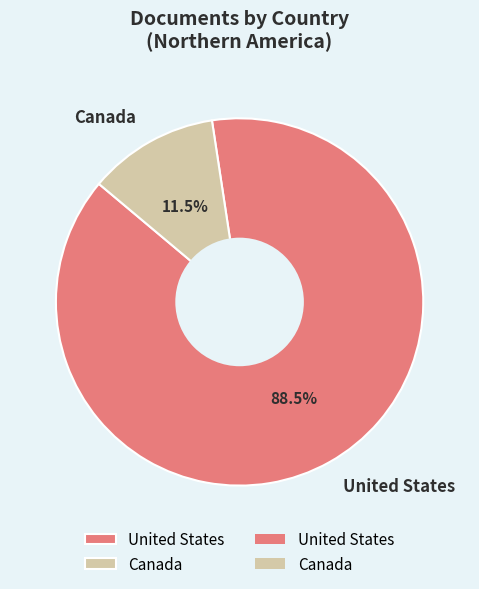

What portion of the pie excludes United States?

11.5%